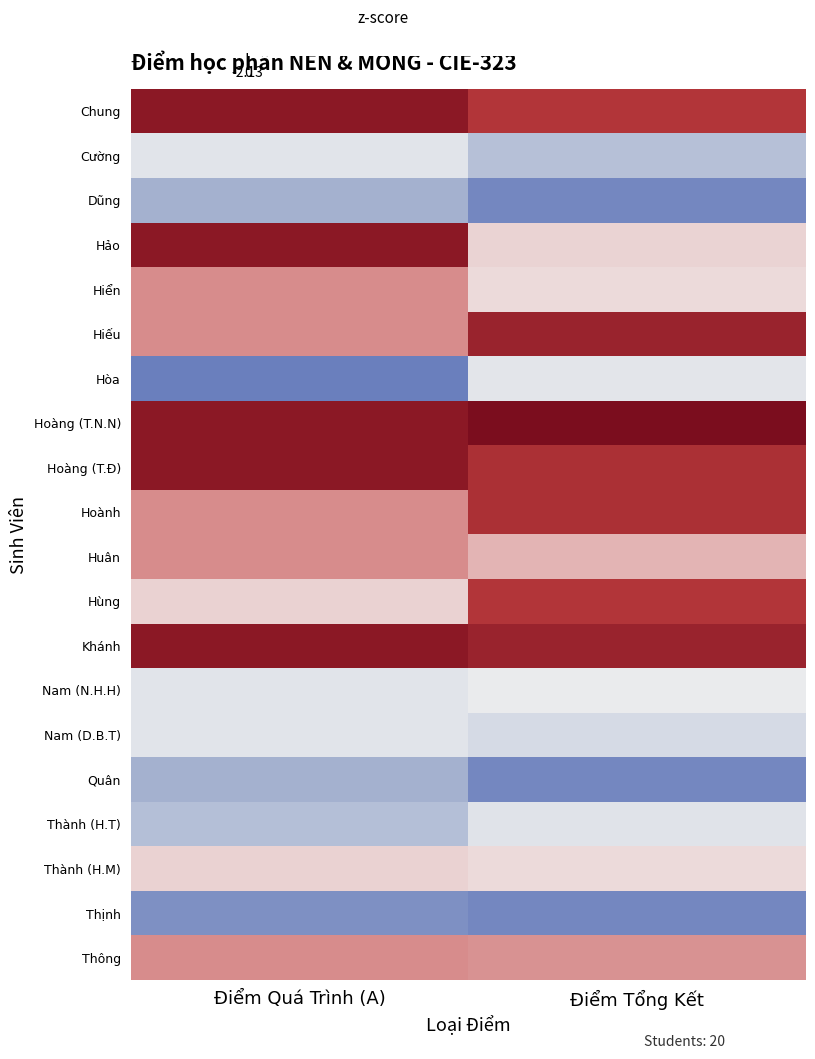

Reading left to right, extract all data points from this chart.

Chung: Điểm Quá Trình (A)=1.1	Điểm Tổng Kết=0.8
Cường: Điểm Quá Trình (A)=-0.3	Điểm Tổng Kết=-1.0
Dũng: Điểm Quá Trình (A)=-1.3	Điểm Tổng Kết=-2.0
Hảo: Điểm Quá Trình (A)=1.1	Điểm Tổng Kết=0.2
Hiển: Điểm Quá Trình (A)=0.5	Điểm Tổng Kết=0.2
Hiếu: Điểm Quá Trình (A)=0.5	Điểm Tổng Kết=1.0
Hòa: Điểm Quá Trình (A)=-2.1	Điểm Tổng Kết=-0.2
Hoàng (T.N.N): Điểm Quá Trình (A)=1.1	Điểm Tổng Kết=1.1
Hoàng (T.Đ): Điểm Quá Trình (A)=1.1	Điểm Tổng Kết=0.9
Hoành: Điểm Quá Trình (A)=0.5	Điểm Tổng Kết=0.9
Huân: Điểm Quá Trình (A)=0.5	Điểm Tổng Kết=0.4
Hùng: Điểm Quá Trình (A)=0.3	Điểm Tổng Kết=0.8
Khánh: Điểm Quá Trình (A)=1.1	Điểm Tổng Kết=1.0
Nam (N.H.H): Điểm Quá Trình (A)=-0.3	Điểm Tổng Kết=-0.1
Nam (D.B.T): Điểm Quá Trình (A)=-0.3	Điểm Tổng Kết=-0.5
Quân: Điểm Quá Trình (A)=-1.3	Điểm Tổng Kết=-2.0
Thành (H.T): Điểm Quá Trình (A)=-1.1	Điểm Tổng Kết=-0.3
Thành (H.M): Điểm Quá Trình (A)=0.3	Điểm Tổng Kết=0.2
Thịnh: Điểm Quá Trình (A)=-1.9	Điểm Tổng Kết=-2.0
Thông: Điểm Quá Trình (A)=0.5	Điểm Tổng Kết=0.5